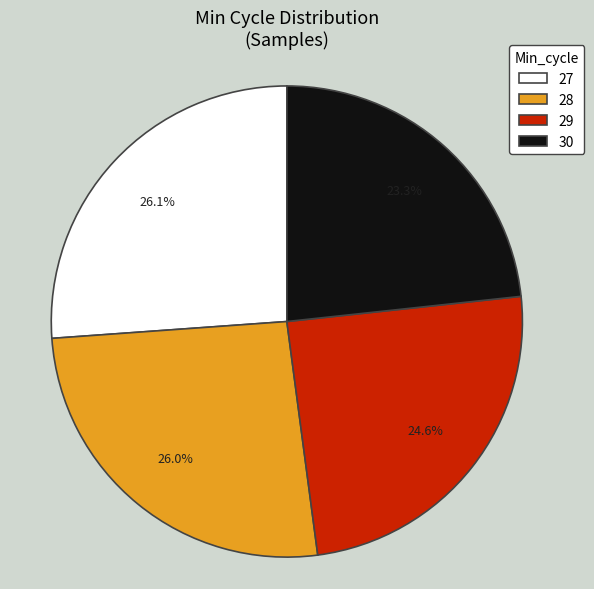

True or false: 29 accounts for 25% of the total.

True